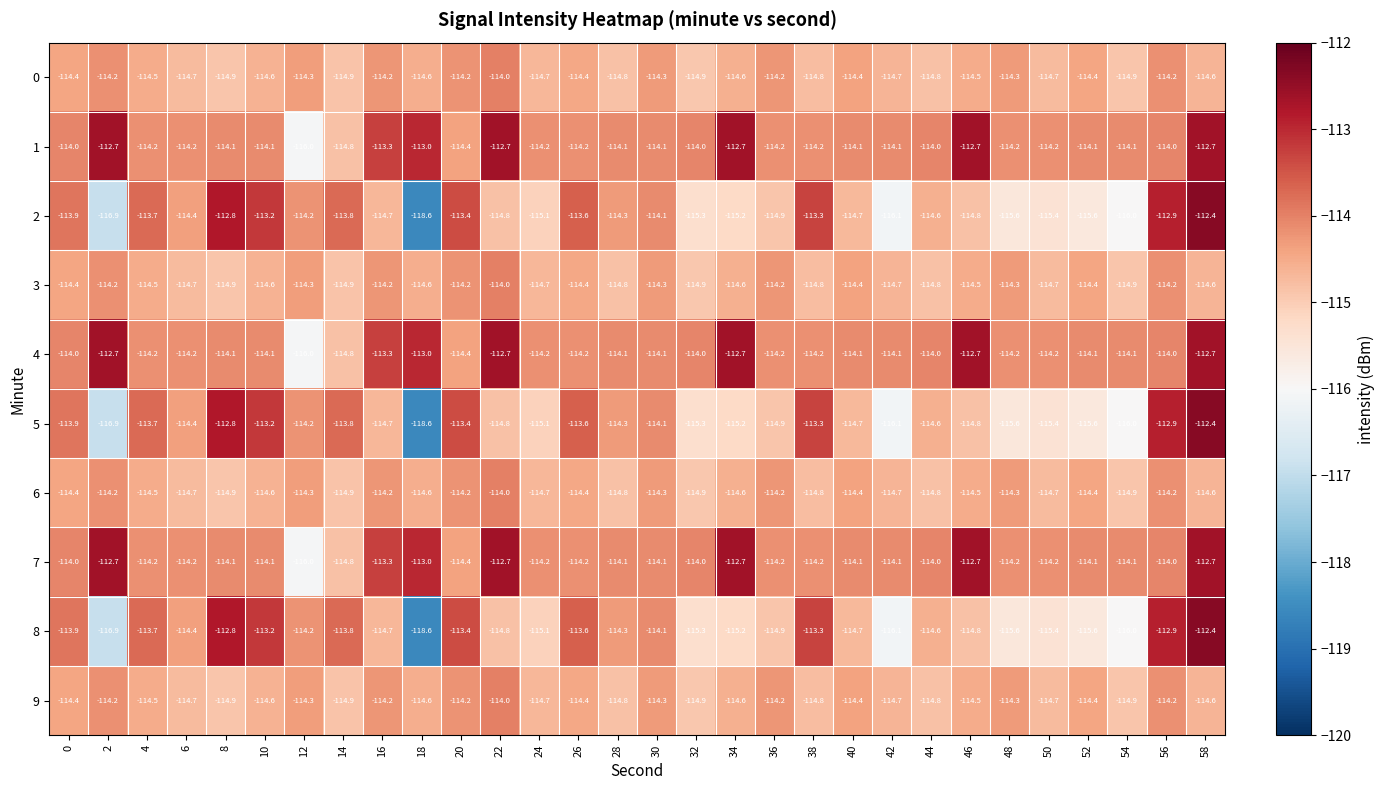

Where is 2 nearest to the value -115?

24